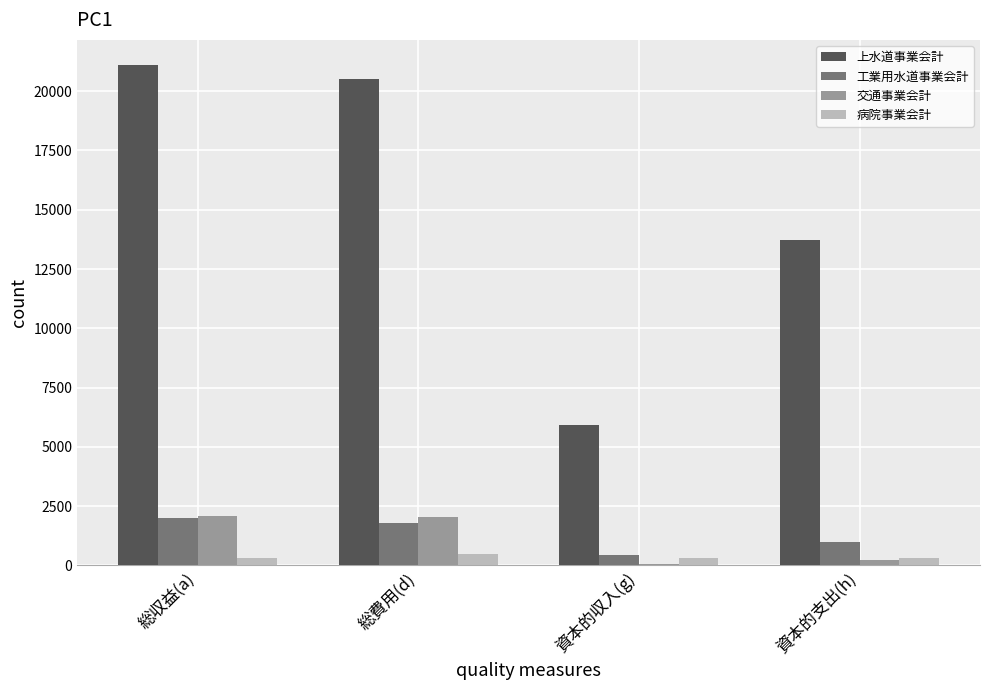

What is the average value of the 病院事業会計 series?

362